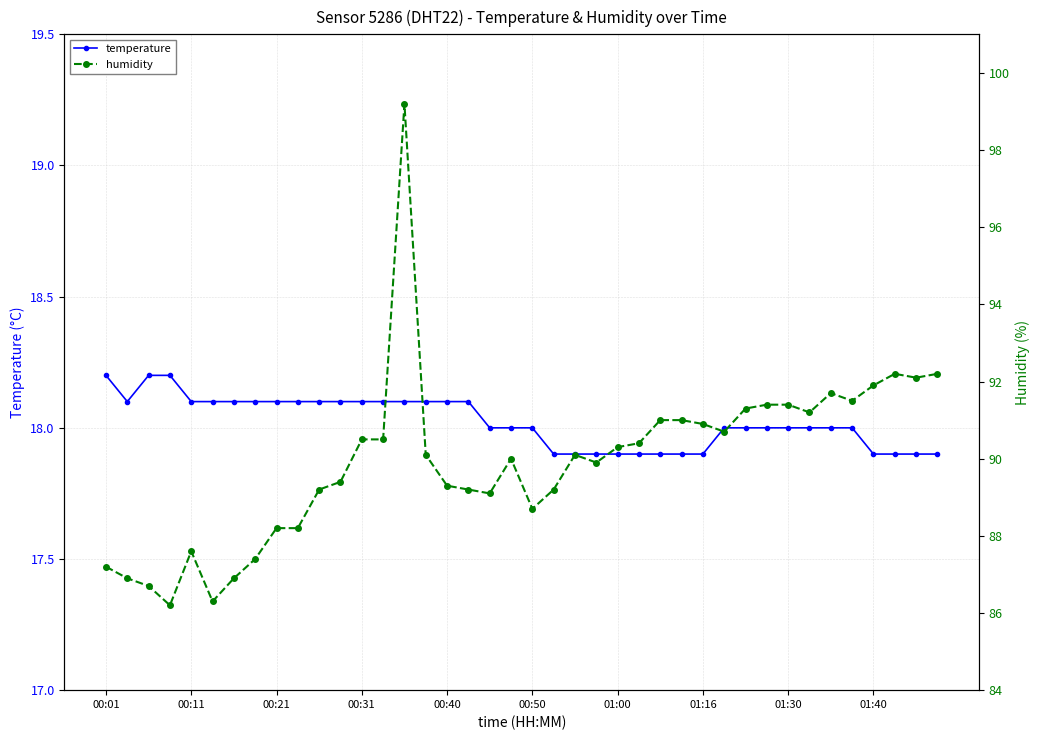

Is it true that temperature equals 18.1 at 00:31?

True